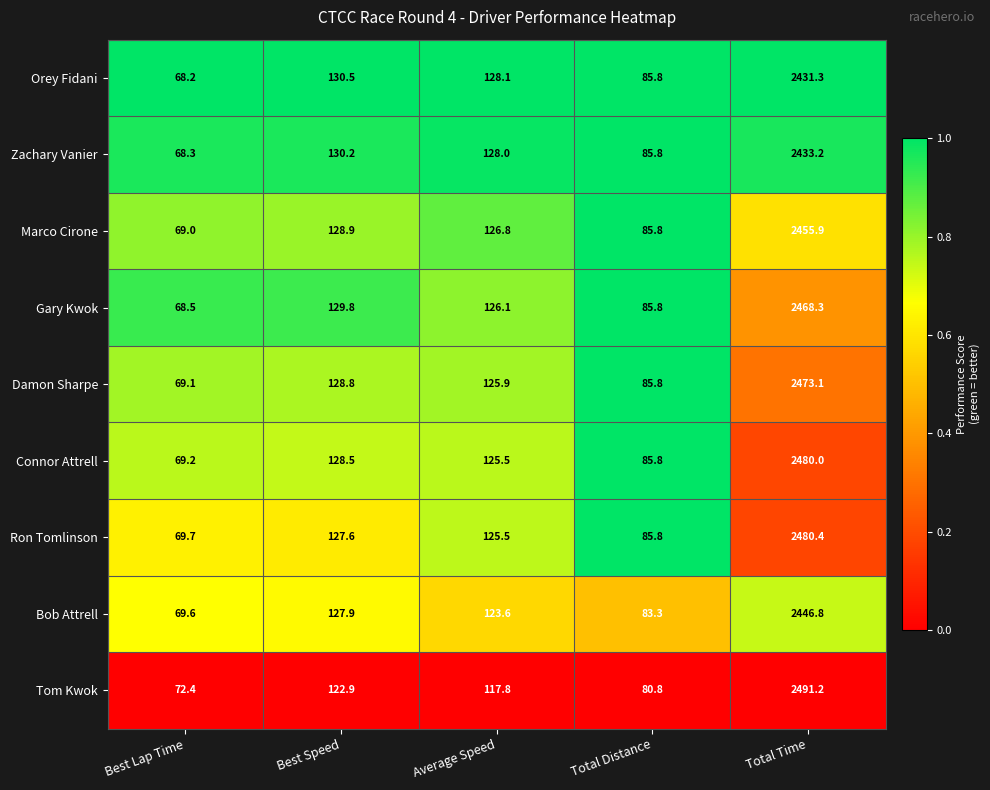

What is the difference between the maximum and second lowest values in the Orey Fidani series?

2345.5